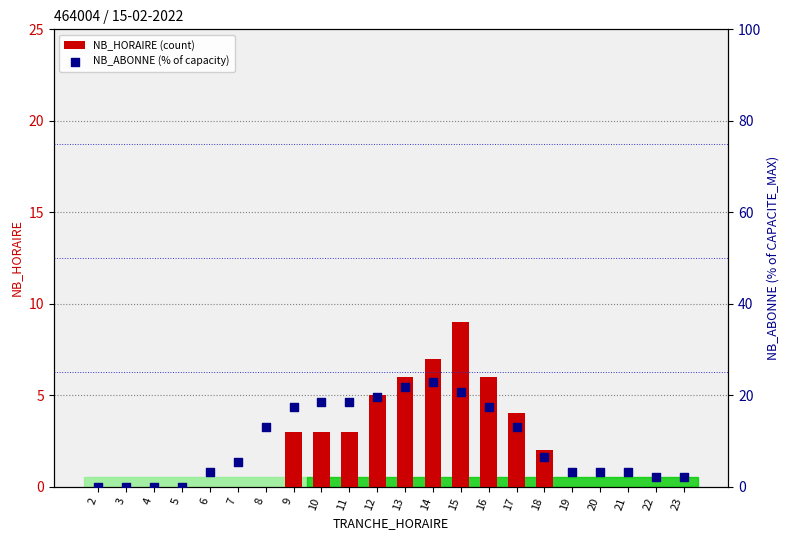

At how many categories does at least one series exceed 12?

10